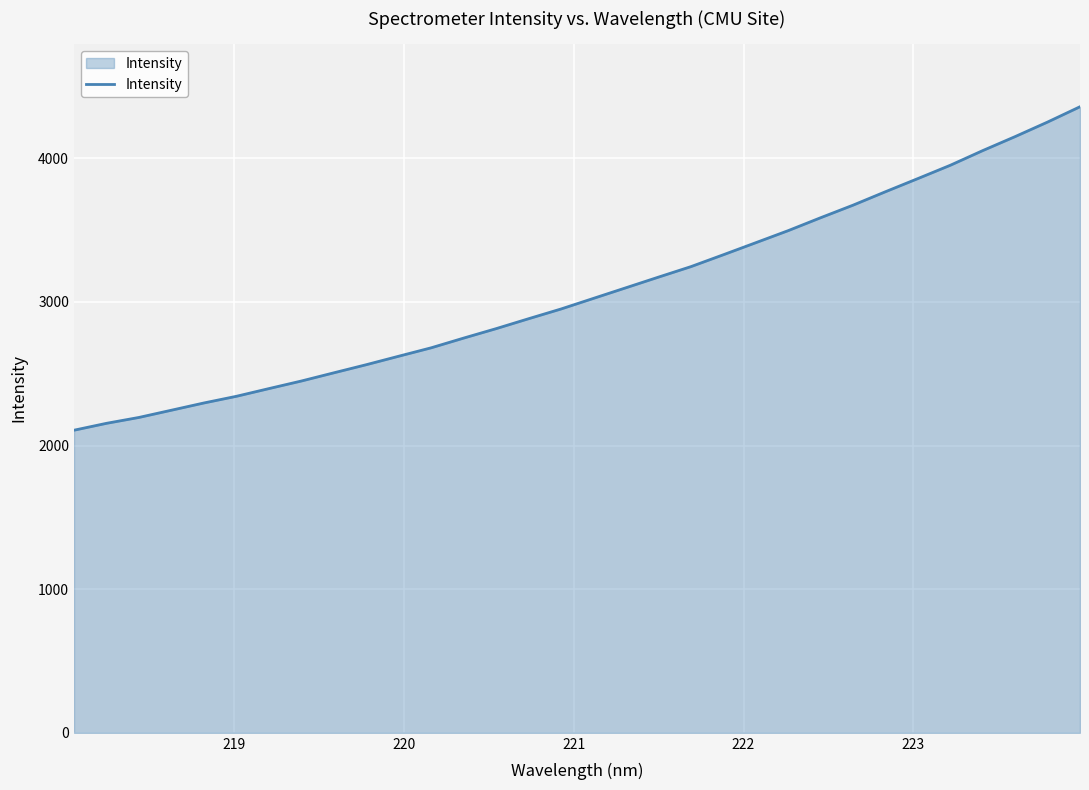

What is the difference between the maximum and minimum values?

2252.2